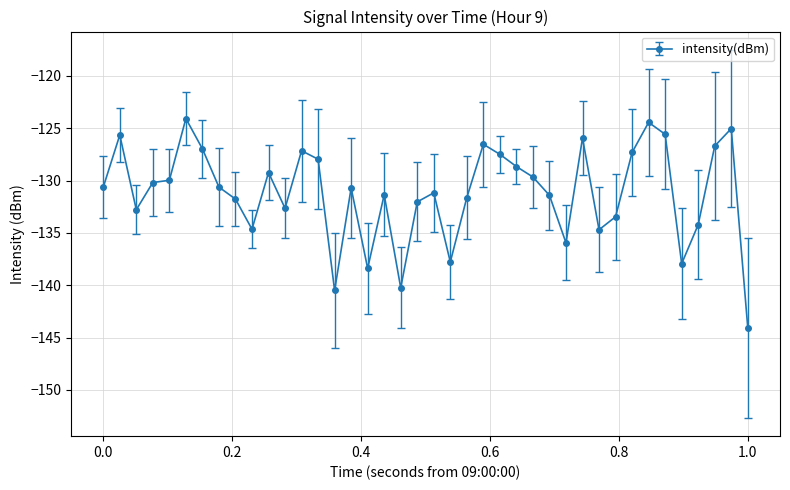

True or false: there are more than 0 points higher than both neighbors.

True